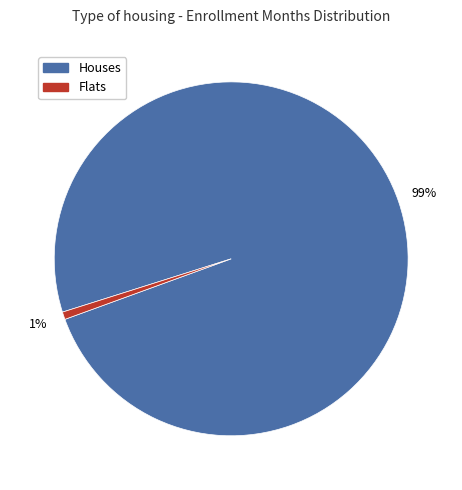

To the nearest percent, what is the average slice percentage?

50%